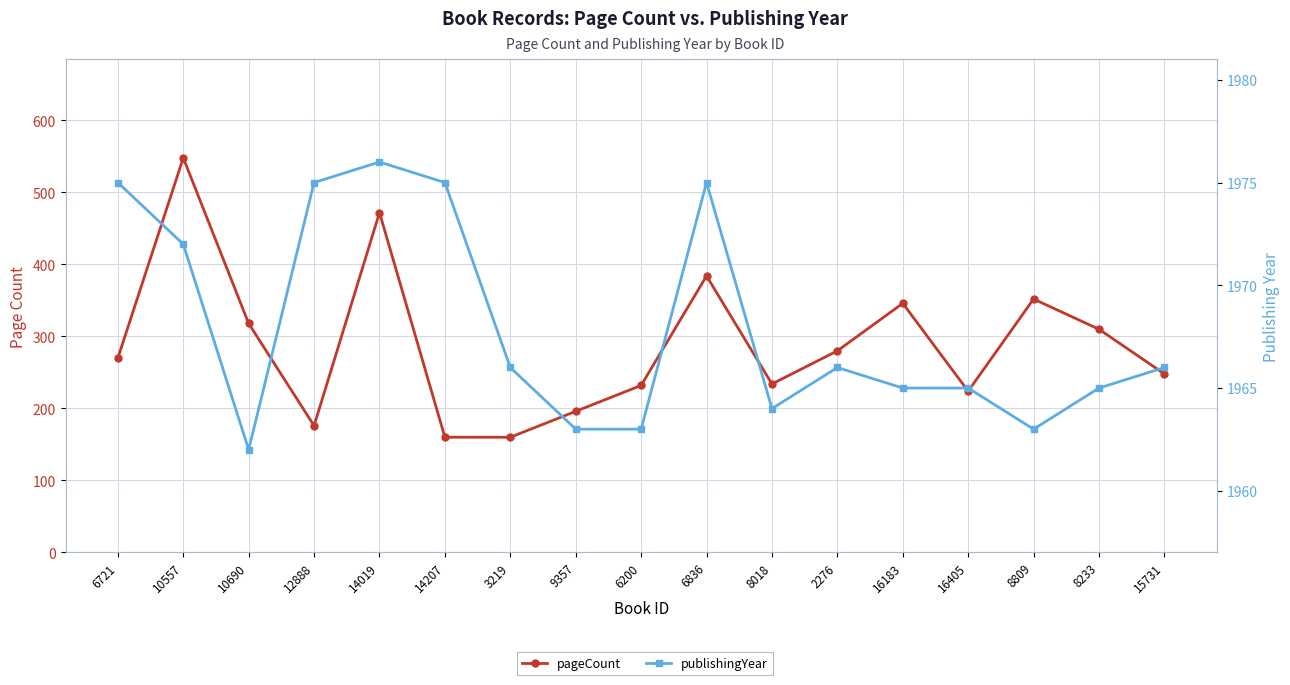

Read the pageCount value at 6836.

384